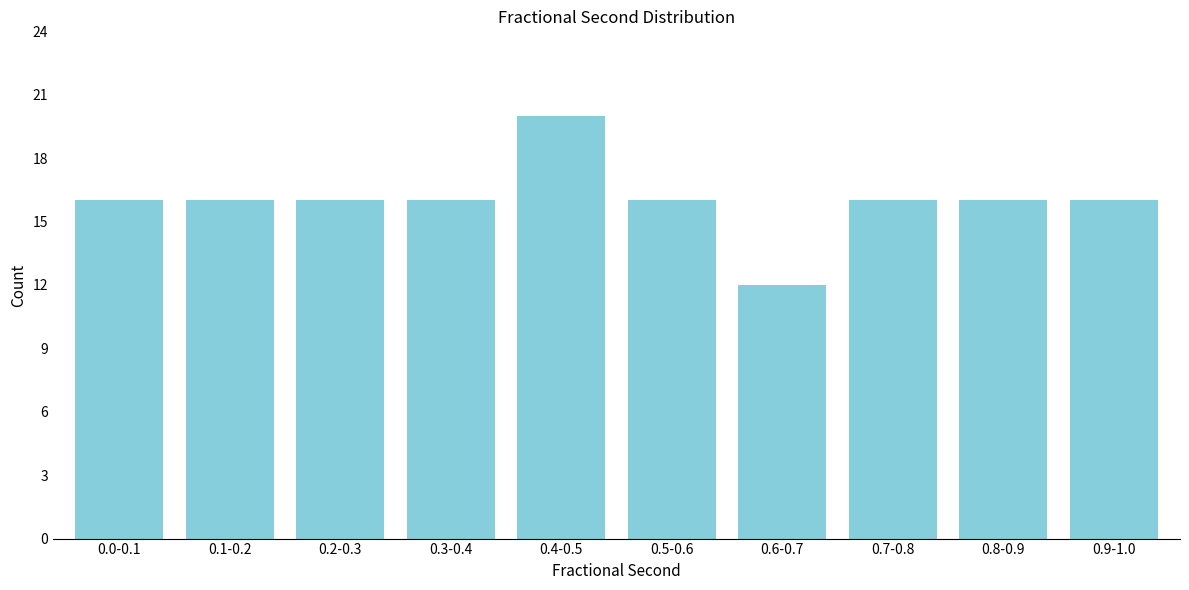

Reading left to right, transcribe all the data shown in this chart.

16	16	16	16	20	16	12	16	16	16